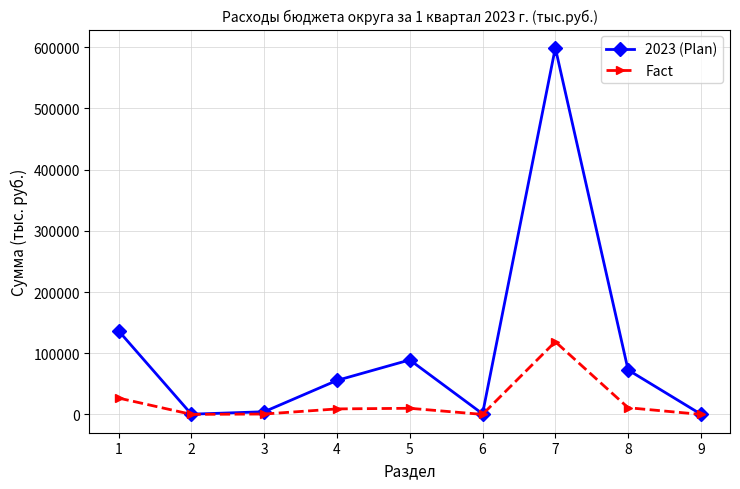

What is the maximum value for Fact?

118788.3